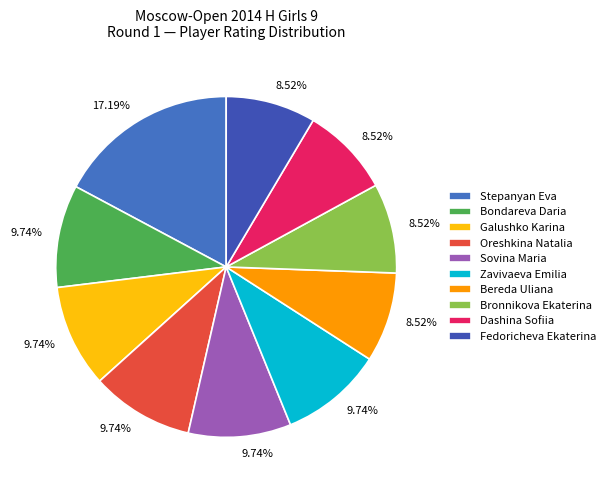

Does any single category account for the majority?

No